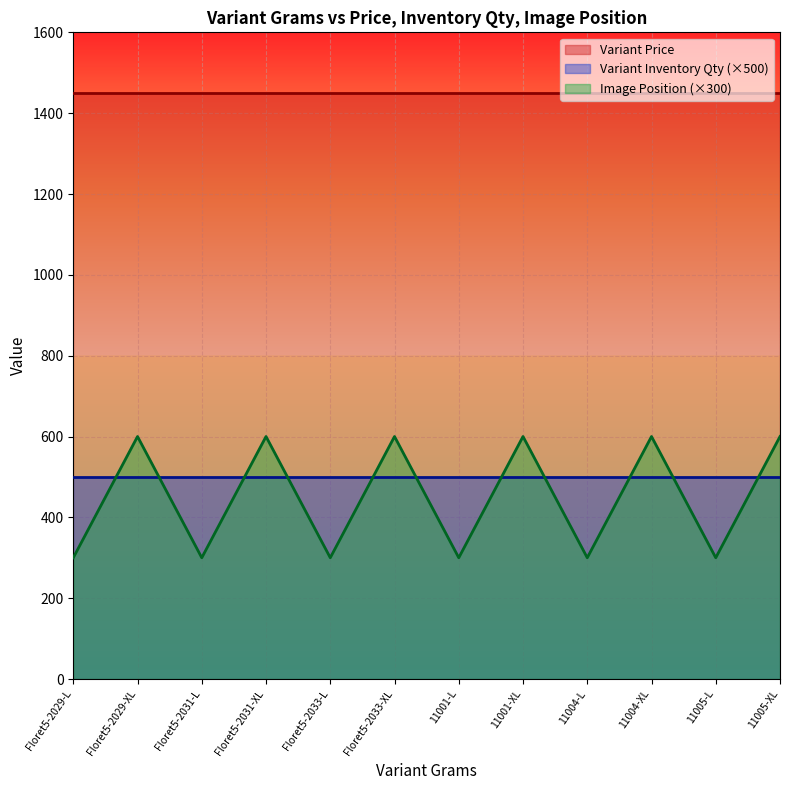

Reading right to left, list all the values displayed in this chart.

Variant Price: 1450	1450	1450	1450	1450	1450	1450	1450	1450	1450	1450	1450
Variant Inventory Qty: 1	1	1	1	1	1	1	1	1	1	1	1
Image Position: 2	1	2	1	2	1	2	1	2	1	2	1